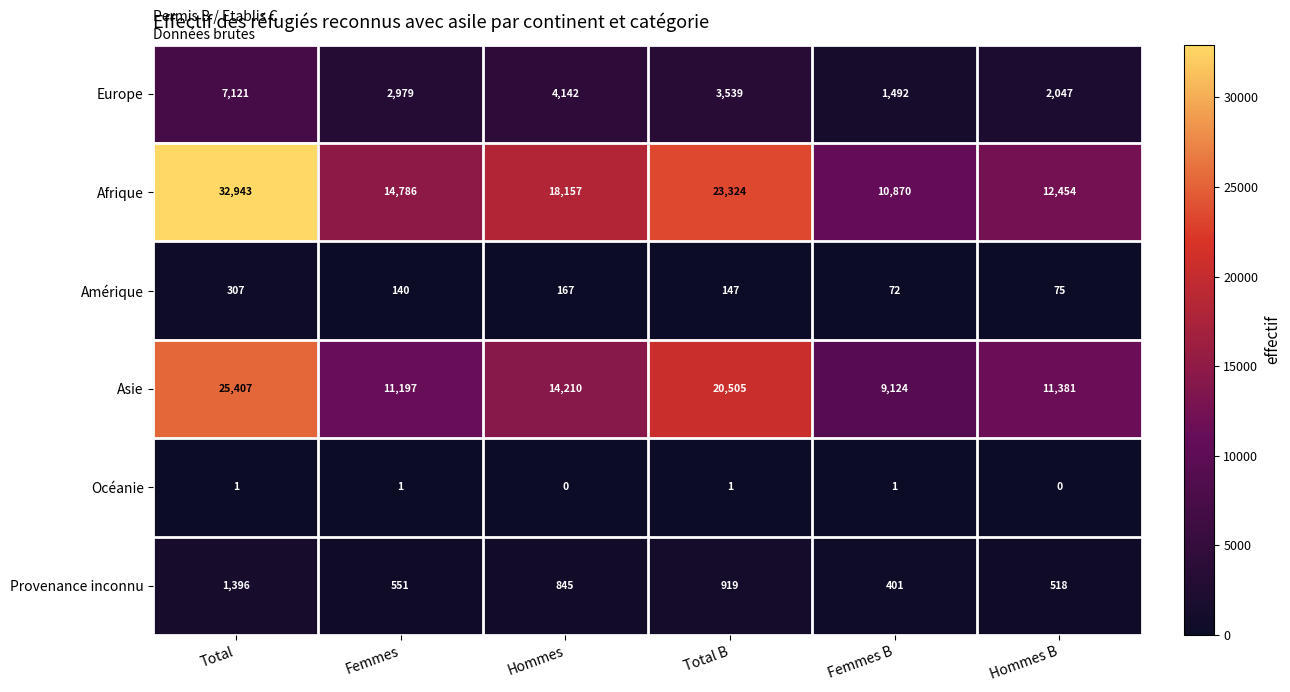

Is the value of Océanie at Femmes B greater than the value of Asie at Femmes?

No